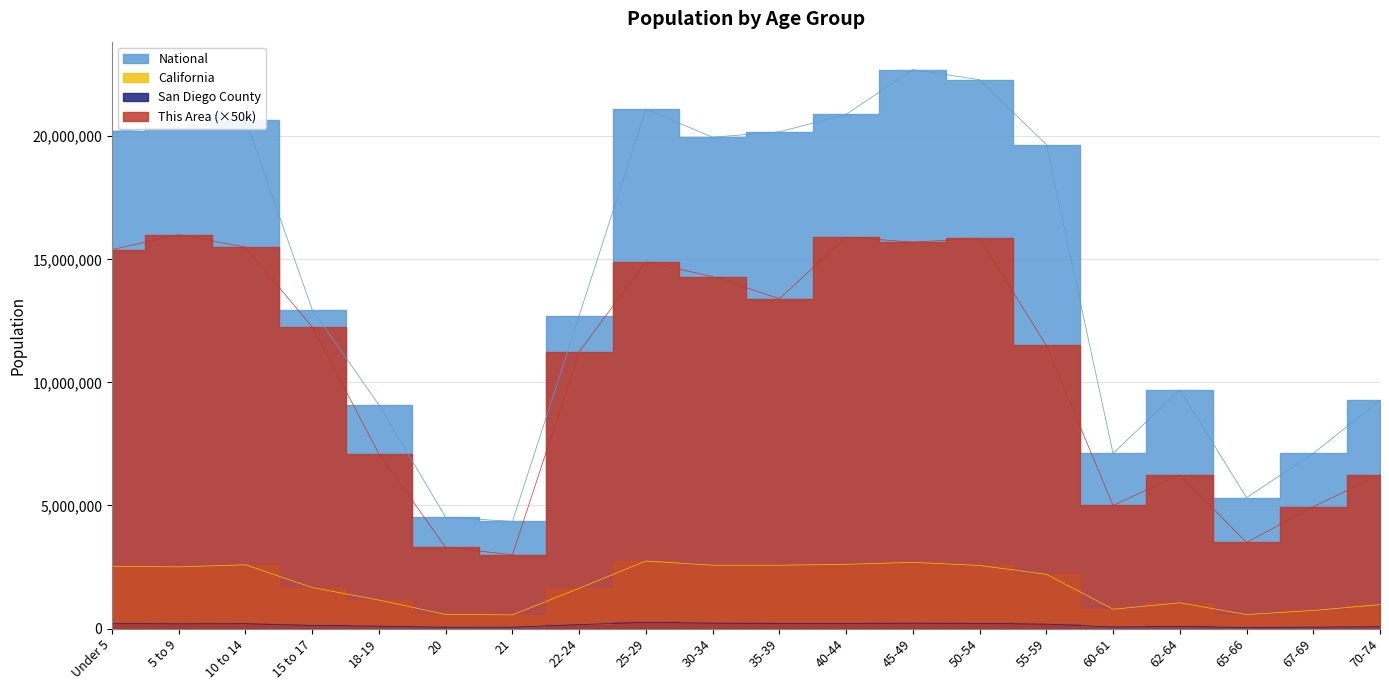

Where is the first local maximum for San Diego County?

10 to 14